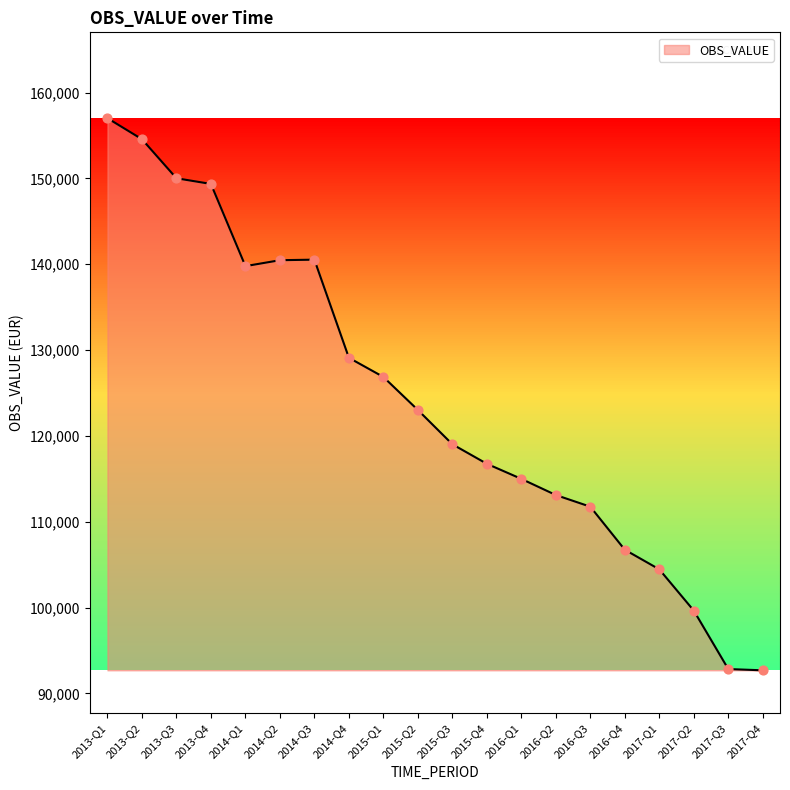

What is the change in value from 2013-Q1 to 2016-Q2?

-43891